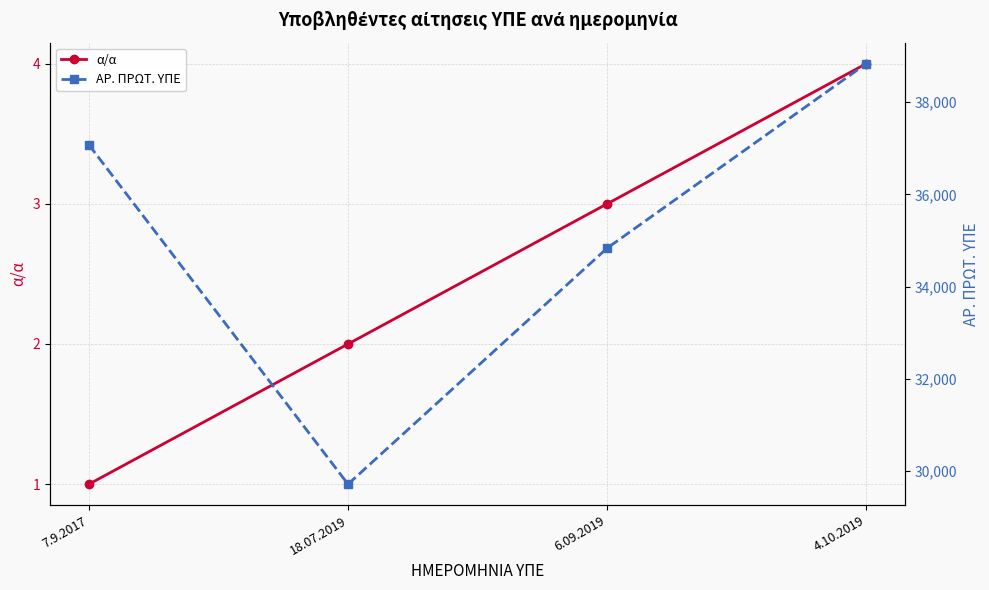

At which category does the chart reach its minimum across all series?

7.9.2017